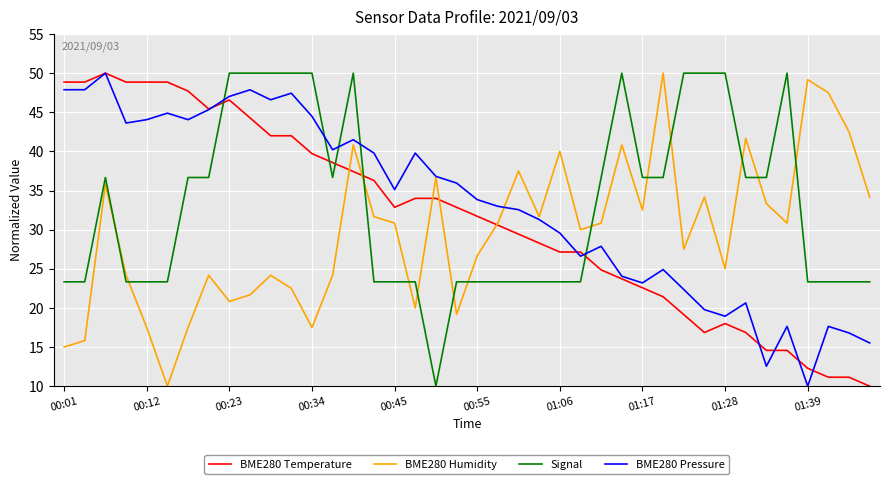

After their last crossing, which series has the higher values: Signal or BME280 Temperature?

Signal